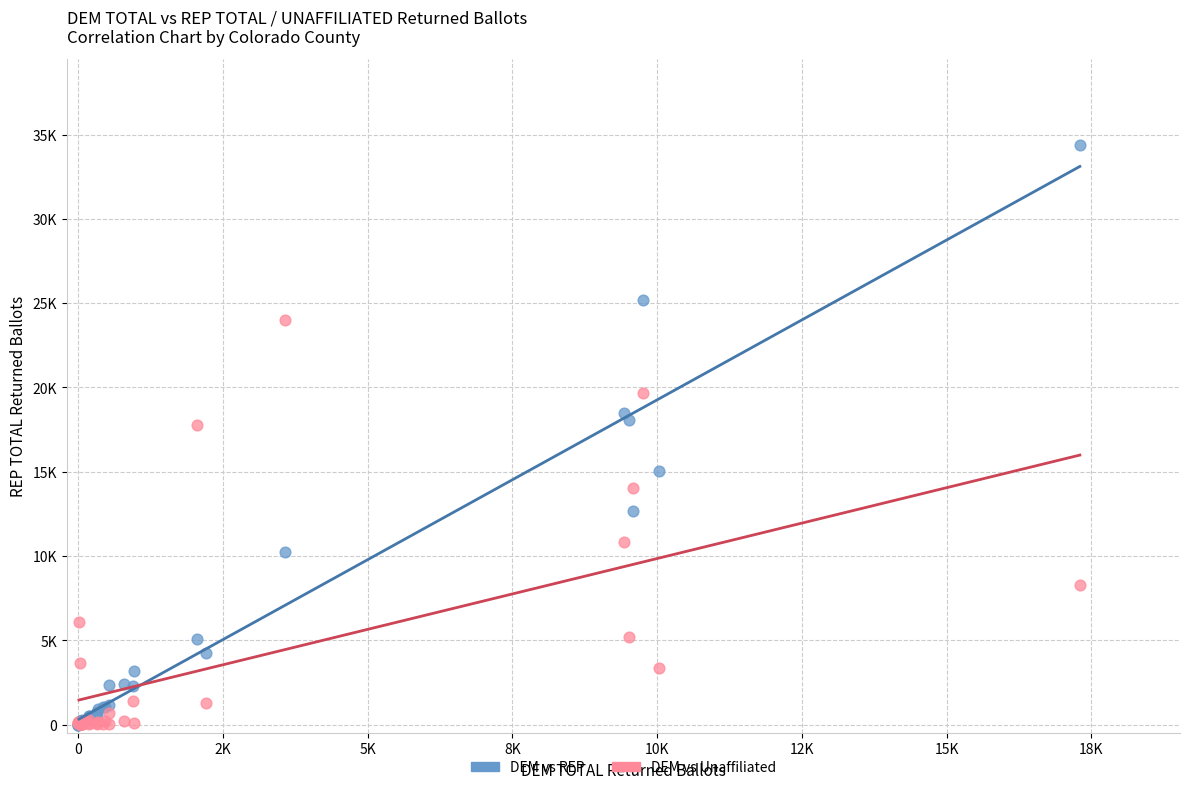

What are all the series names shown in the legend?

DEM vs REP, DEM vs Unaffiliated